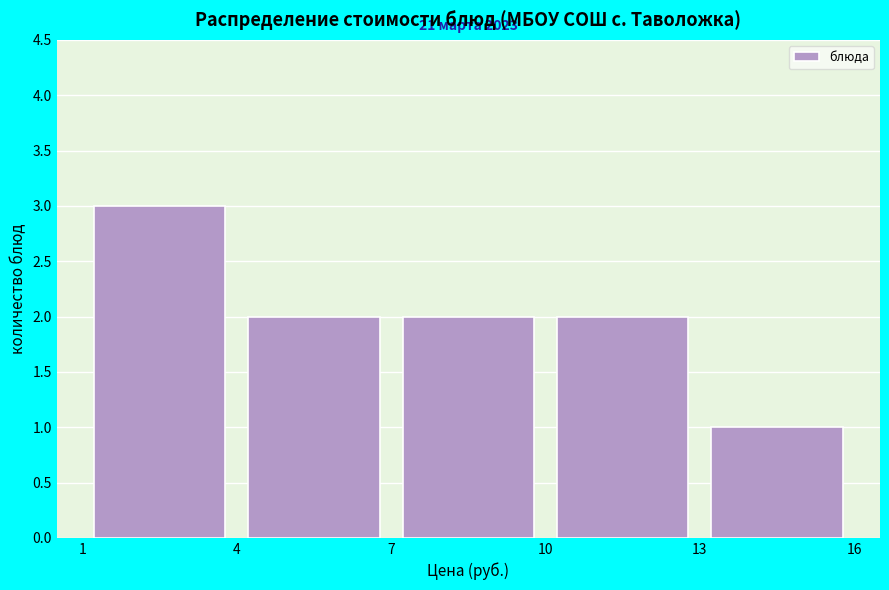

Over which range of the x-axis is the bar tallest?

1 to 4